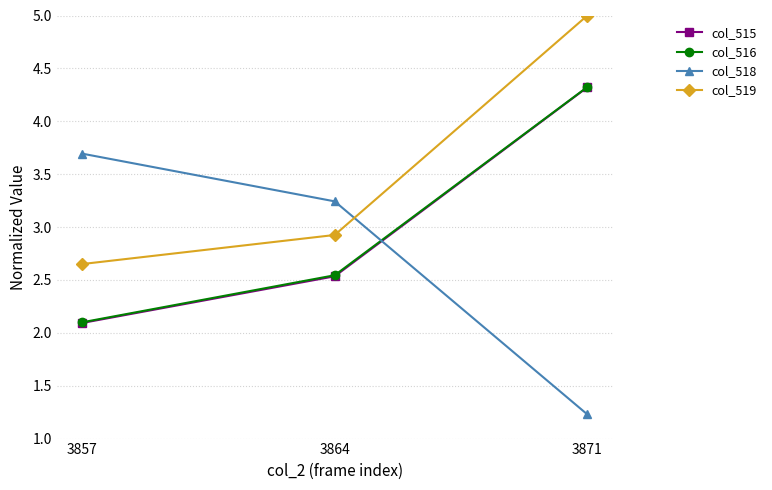

Where is col_519 nearest to the value 3?

3864